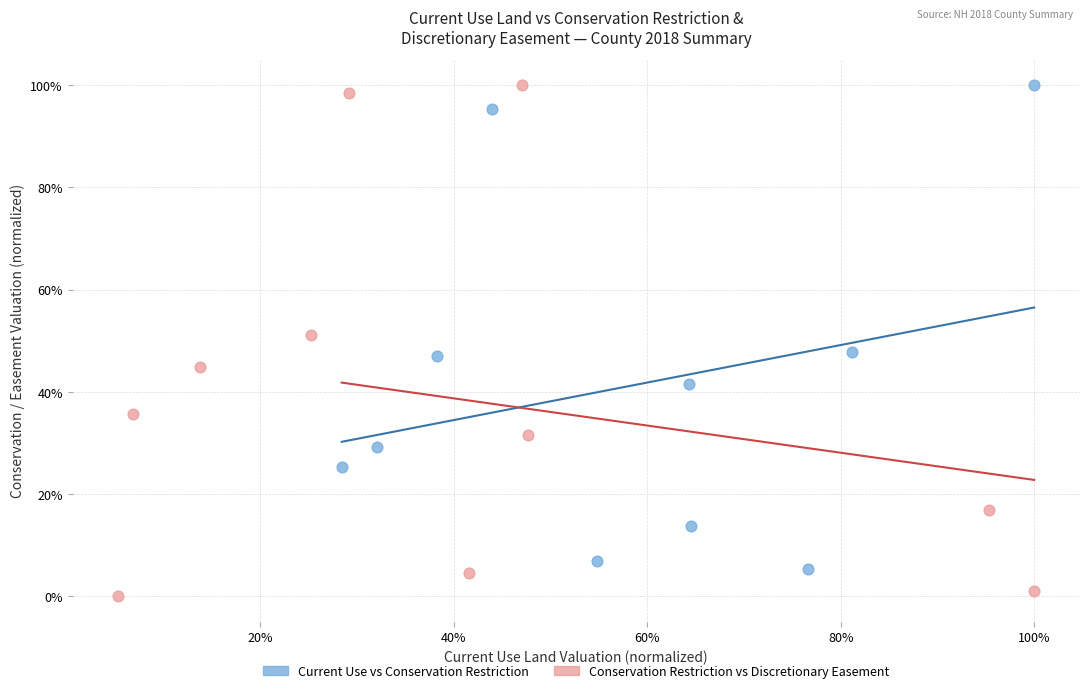

Which series contains the lowest Y value?

Conservation Restriction vs Discretionary Easement